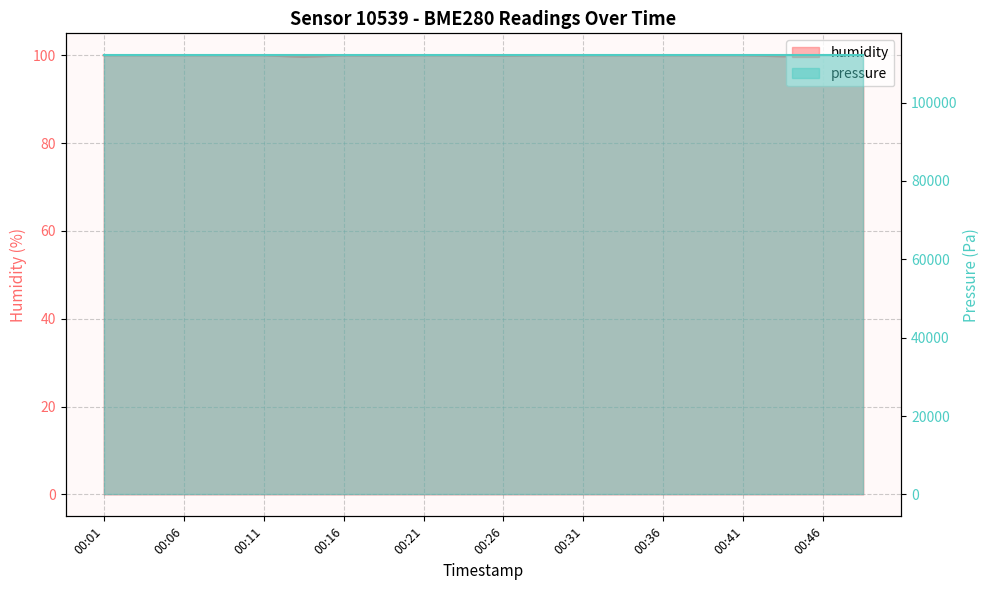

What is the sum of all values?

1999.2